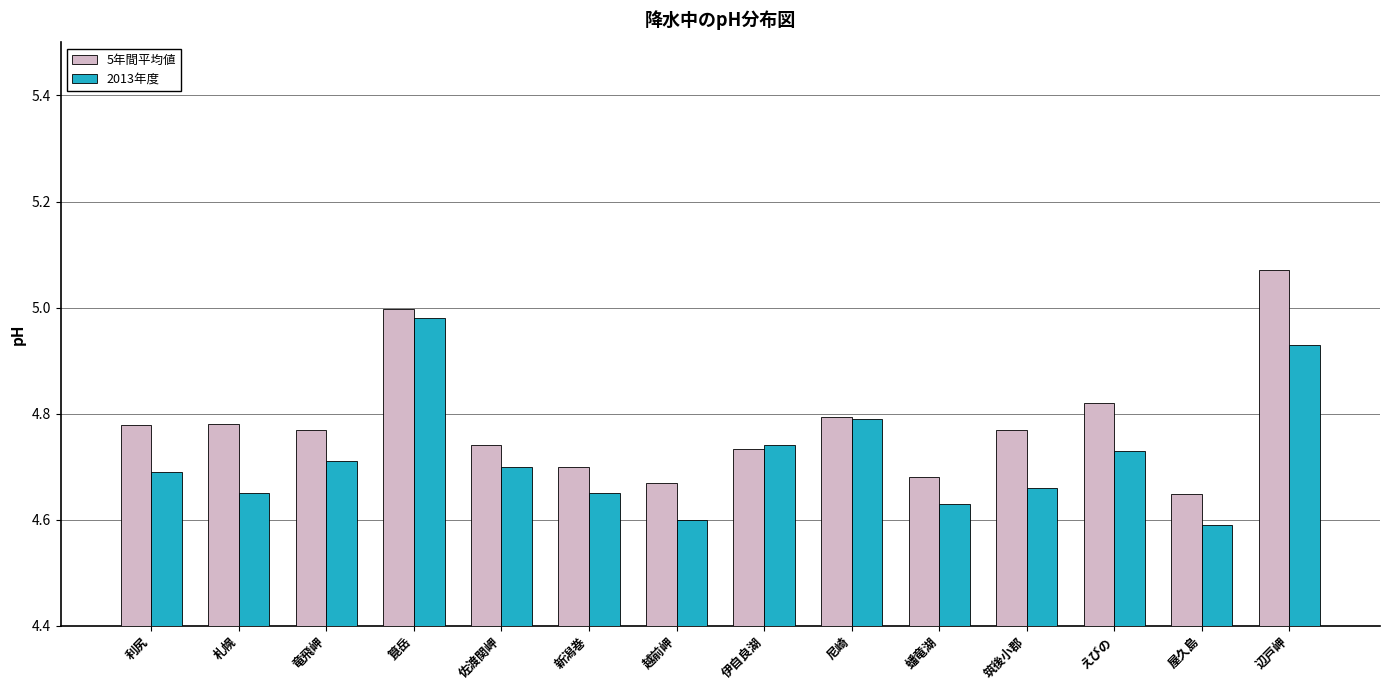

Is it true that 5年間平均値 equals 2.9 at 佐渡関岬?

False